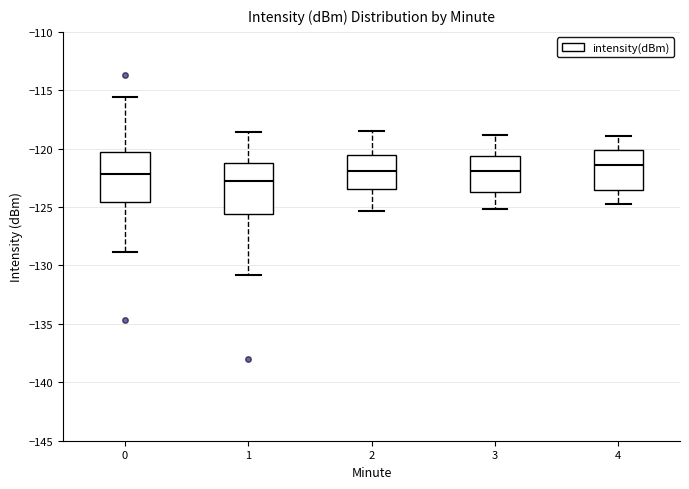

Reading left to right, transcribe this box plot: for each box, give where its median line is, the range the box spans, and where its two whiskers end, as read against the y-axis. The values are not printed on the chart, so give them approximately, as read against the axis.

0: median -122.0, box -124.5 to -120.5, whiskers -129.0 to -115.5
1: median -123.0, box -125.5 to -121.0, whiskers -131.0 to -118.5
2: median -122.0, box -123.5 to -120.5, whiskers -125.5 to -118.5
3: median -122.0, box -123.5 to -120.5, whiskers -125.0 to -119.0
4: median -121.5, box -123.5 to -120.0, whiskers -124.5 to -119.0